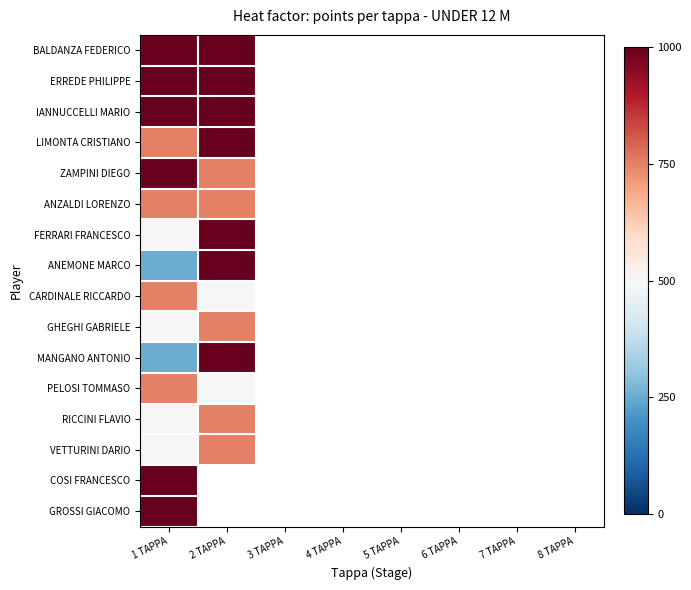

At which category is the sum across all series the highest?

1 TAPPA